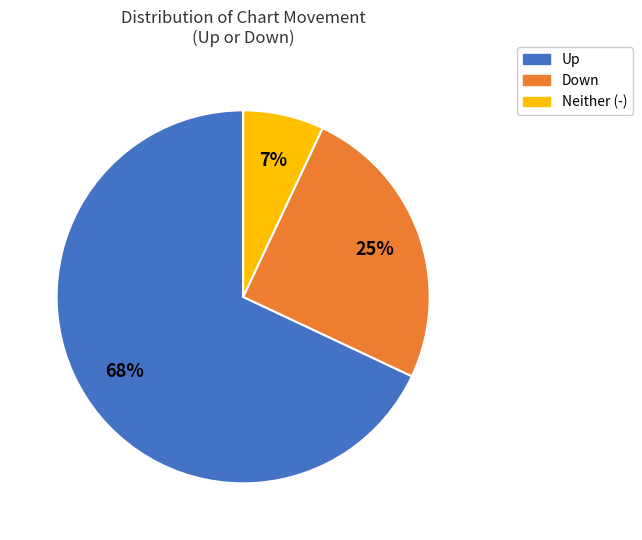

Is there any slice that represents more than half of the pie?

Yes